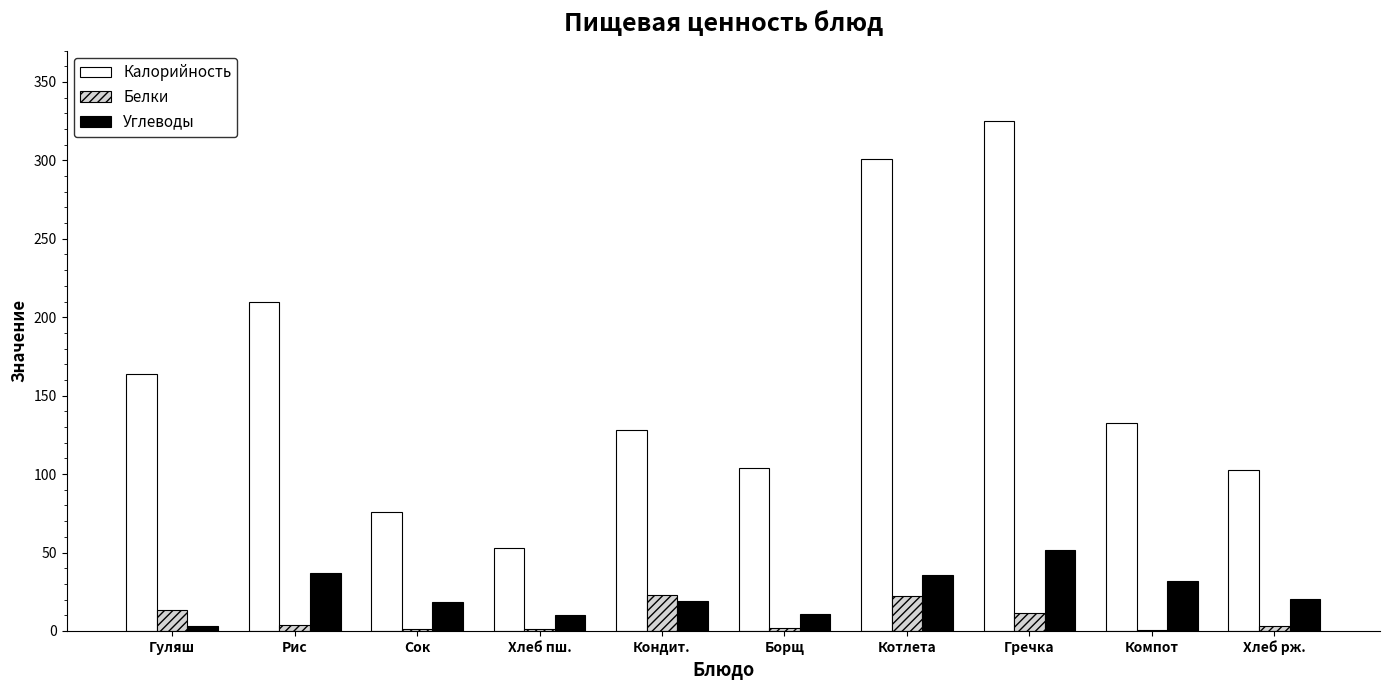

What is the greatest value displayed?

325.0